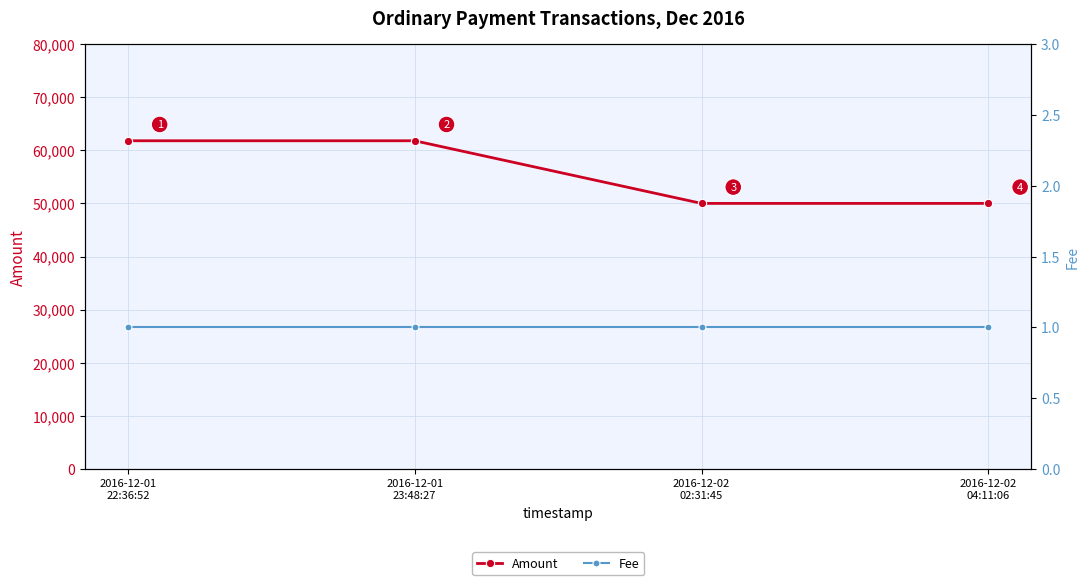

Is it true that Fee equals 1.0 at 2016-12-01
22:36:52?

True